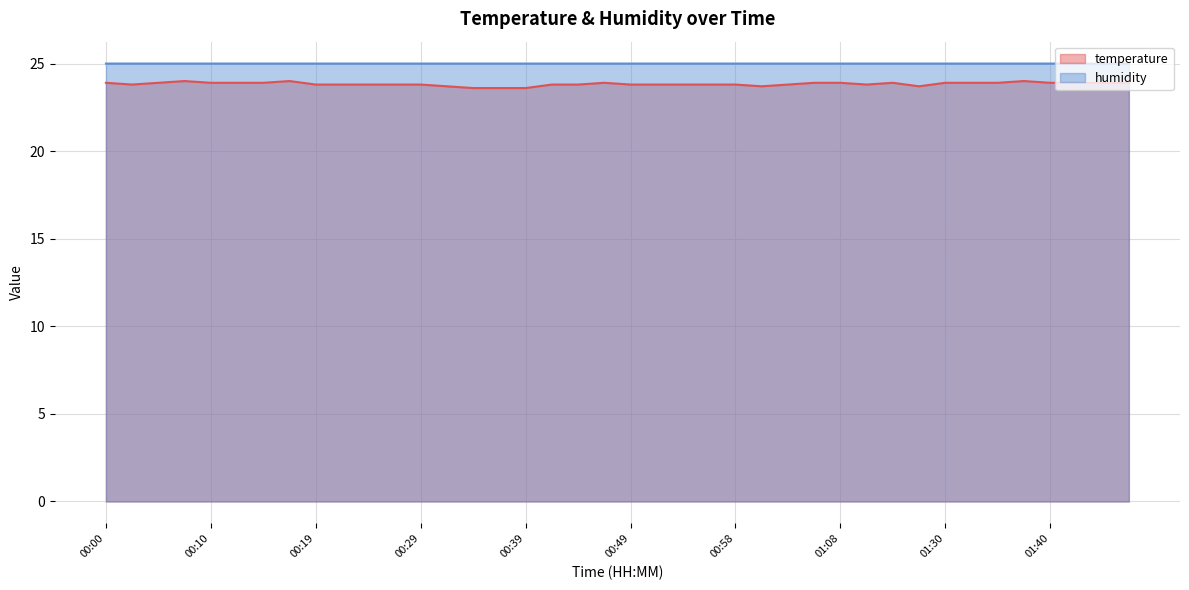

List the series in order of their peak value, lowest first.

temperature, humidity